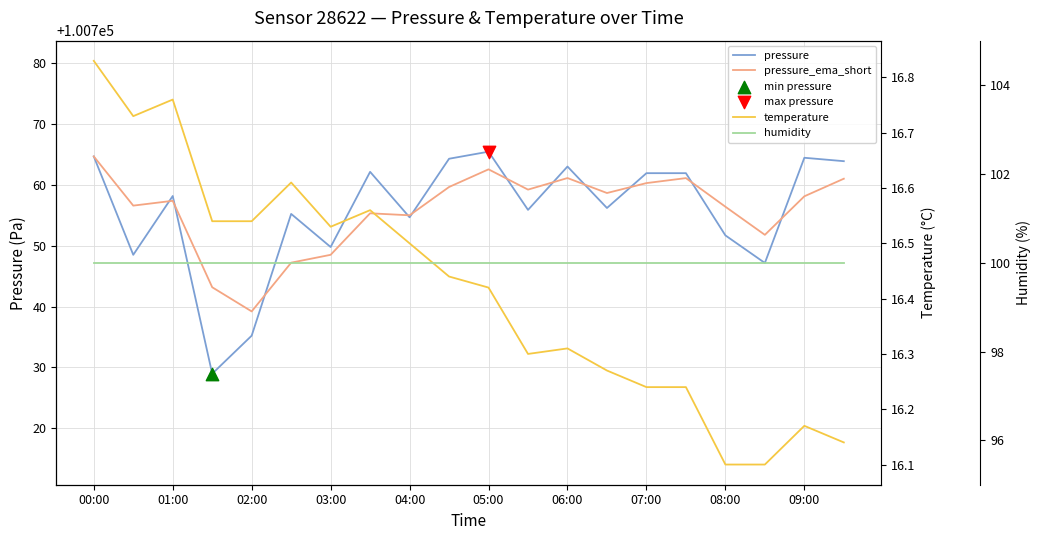

At how many categories does at least one series exceed 57699?

20